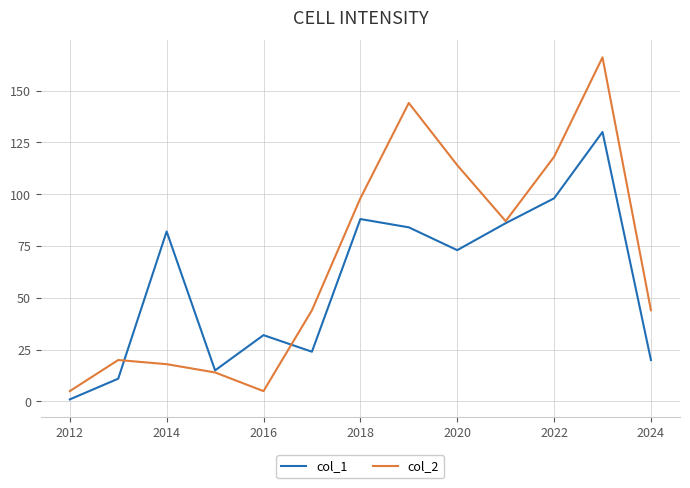

List the series in order of their overall mean, lowest first.

col_1, col_2